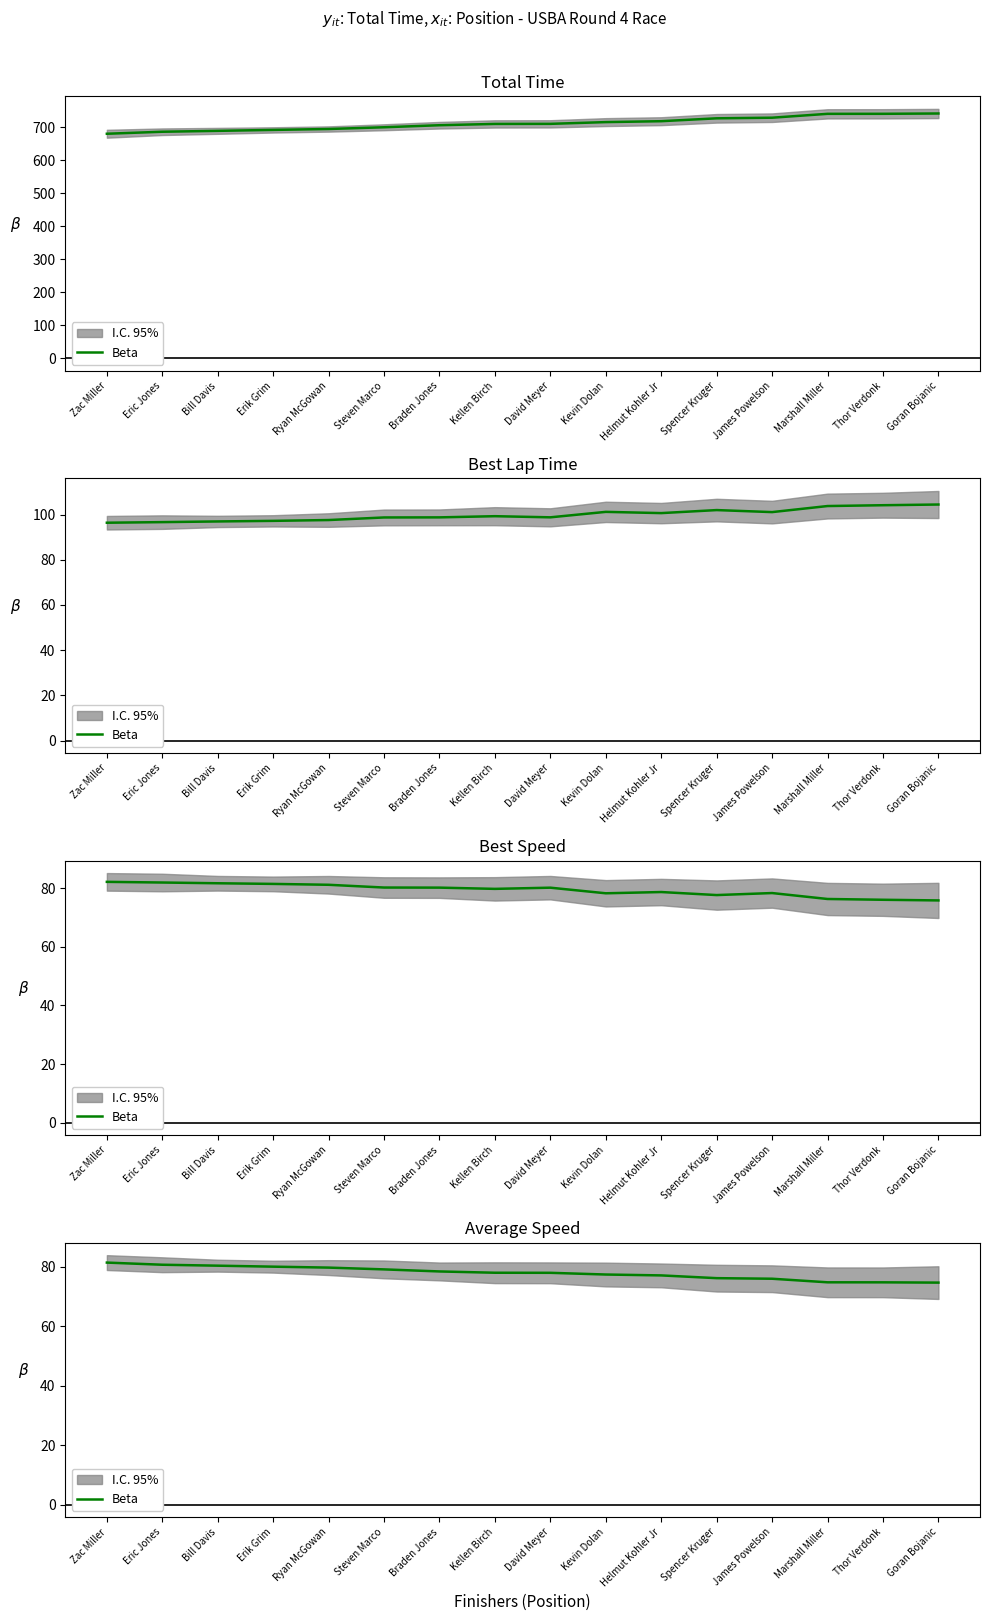

List the labels in order of value, largest first.

Zac Miller, Eric Jones, Bill Davis, Erik Grim, Ryan McGowan, Steven Marco, Braden Jones, Kellen Birch, David Meyer, Kevin Dolan, Helmut Kohler Jr, Spencer Kruger, James Powelson, Marshall Miller, Thor Verdonk, Goran Bojanic